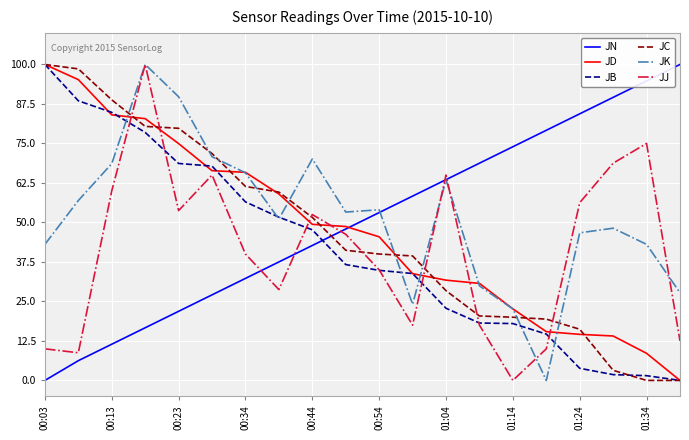

How many intersections are there between JN and JC?

1